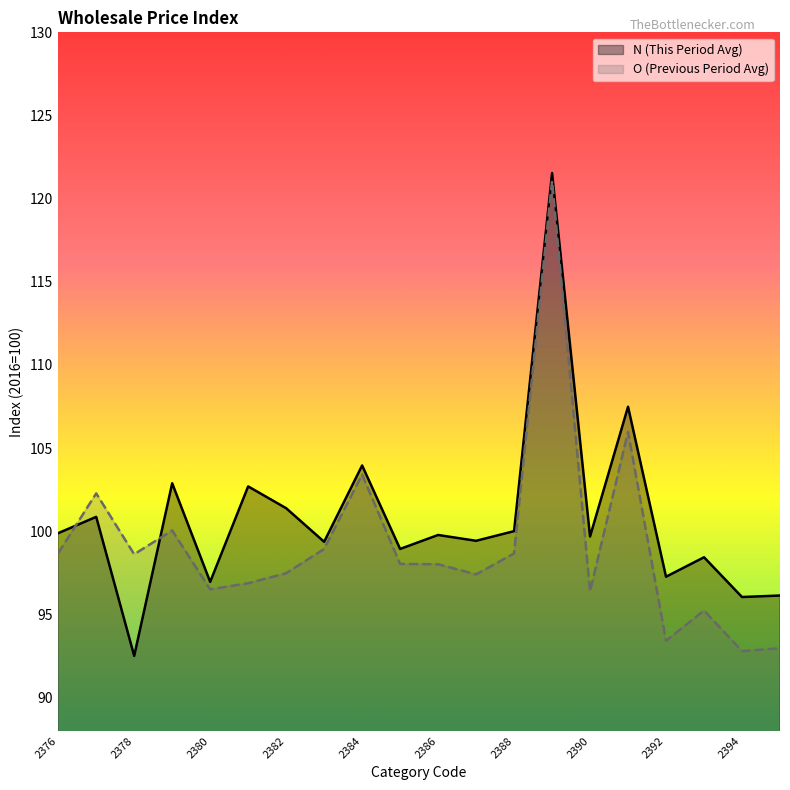

Which has a higher value, 2391 or 2392?

2391